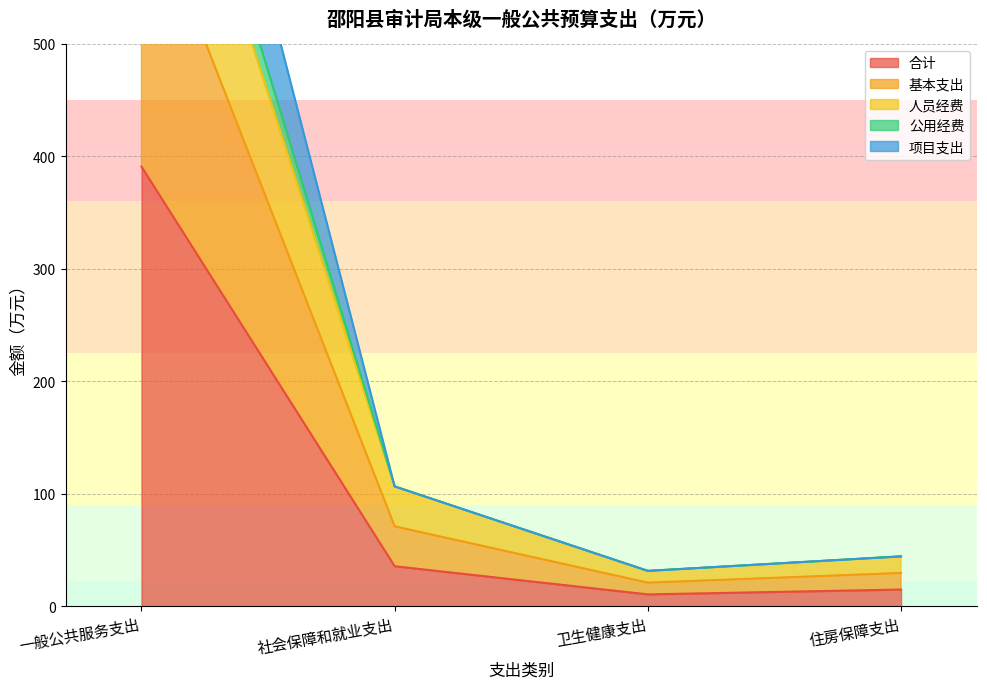

True or false: 人员经费 and 基本支出 intersect in this chart.

False